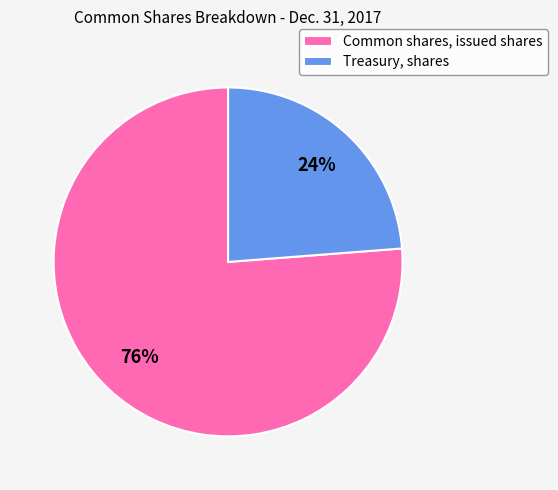

What percentage is the Treasury, shares slice, to the nearest percent?

24%